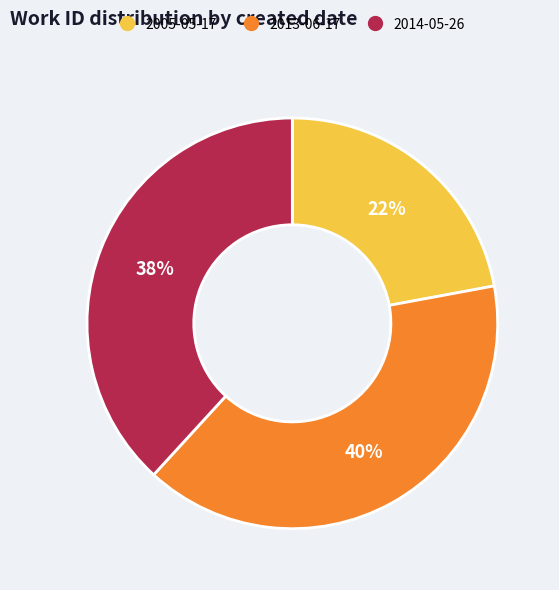

Which has a higher value, 2005-05-17 or 2013-06-17?

2013-06-17